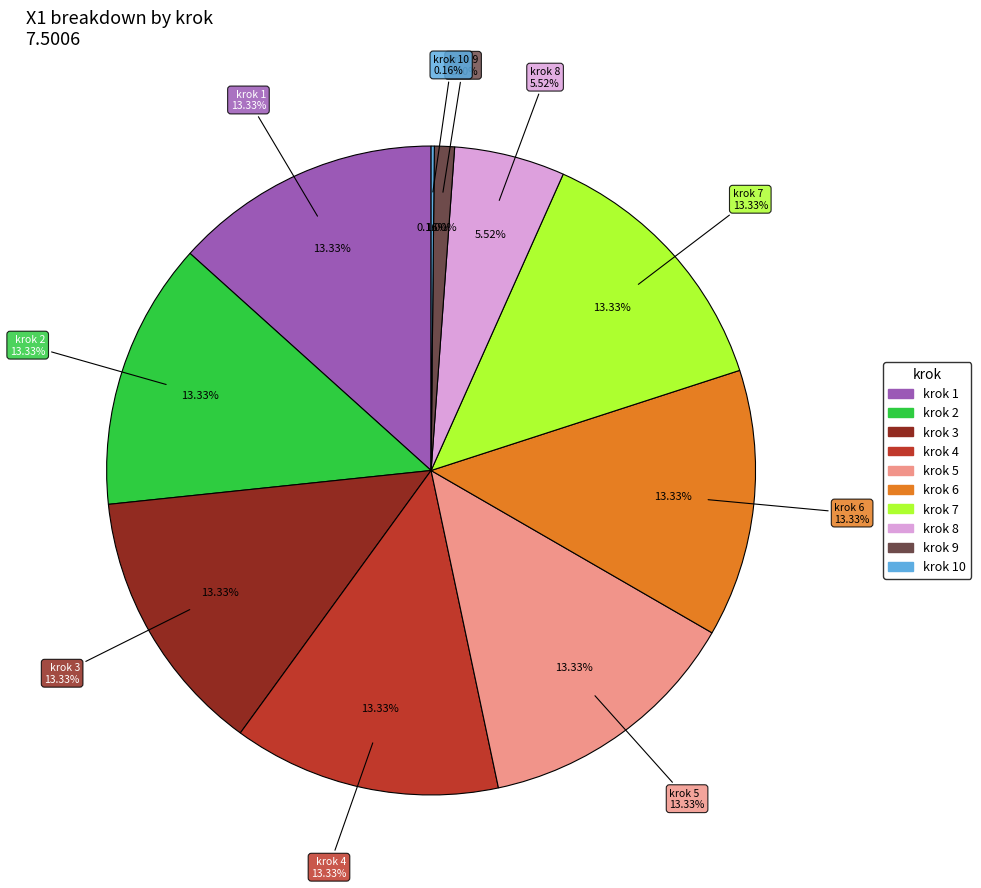

Is there any slice that represents more than half of the pie?

No